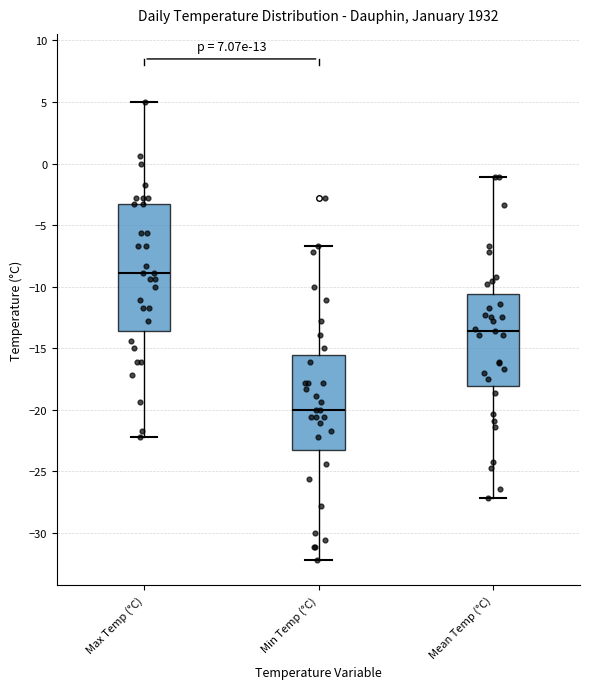

Where does the lower whisker of the box for Max Temp (°C) end on the y-axis? The values are not printed on the chart, so give them approximately, as read against the axis.

-22.0